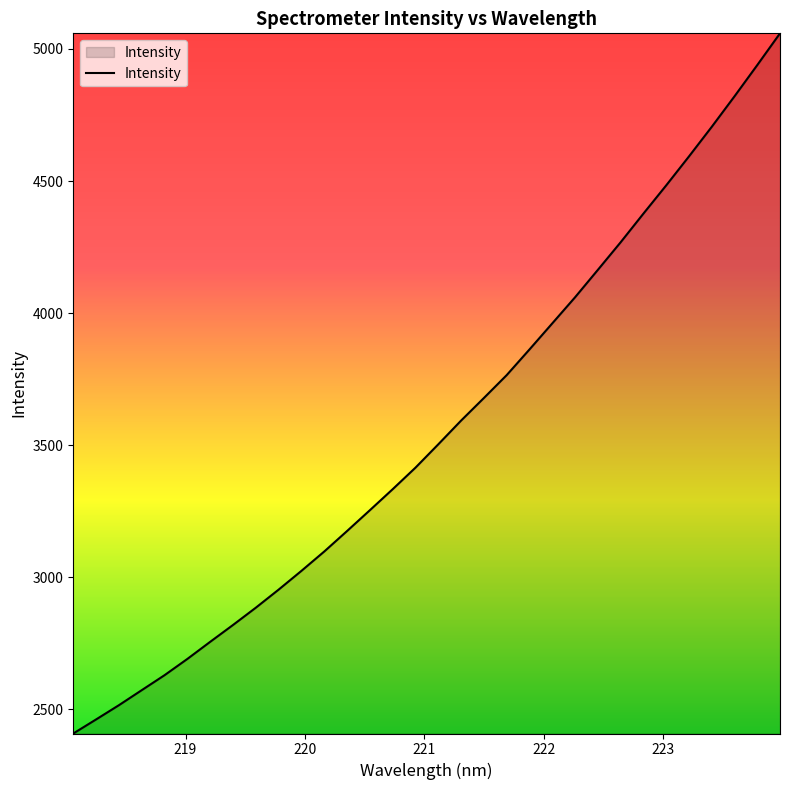

What is the greatest value displayed?

5059.2